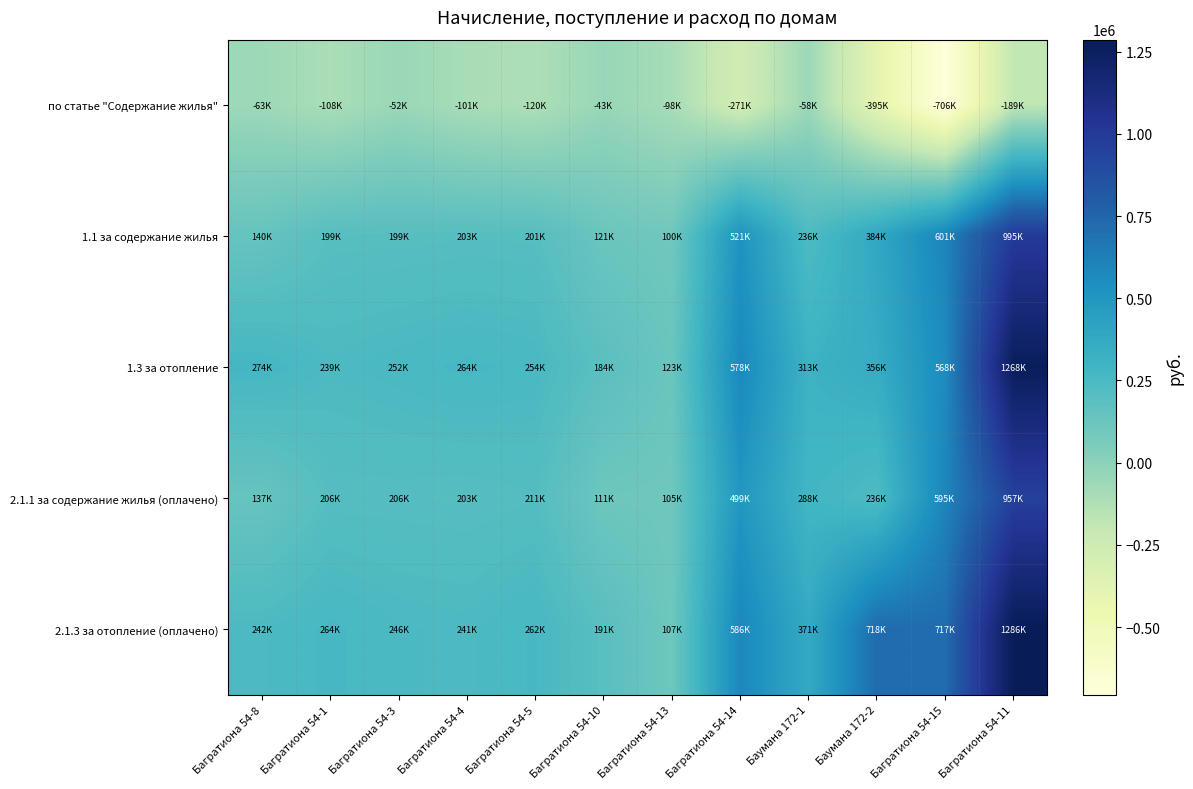

At how many categories does at least one series exceed 1017497?

1